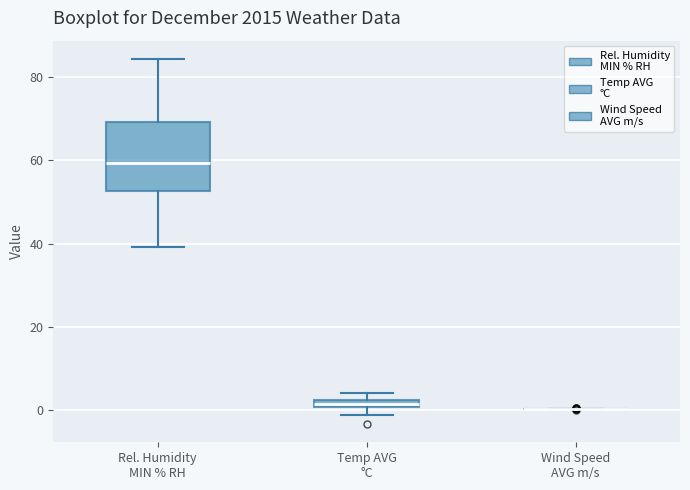

Which box is the tallest, from its lower edge to its upper edge?

Rel. Humidity MIN % RH